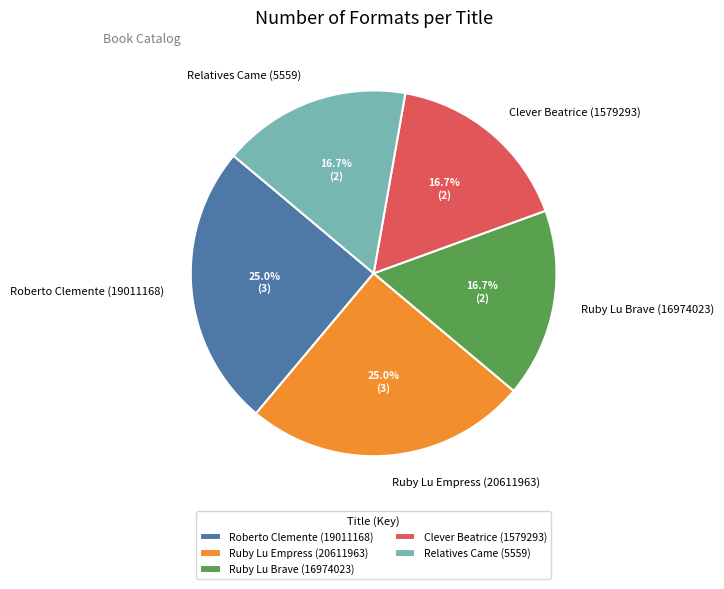

To the nearest percent, what is the difference between the Relatives Came (5559) and Ruby Lu Empress (20611963) slice percentages?

8%